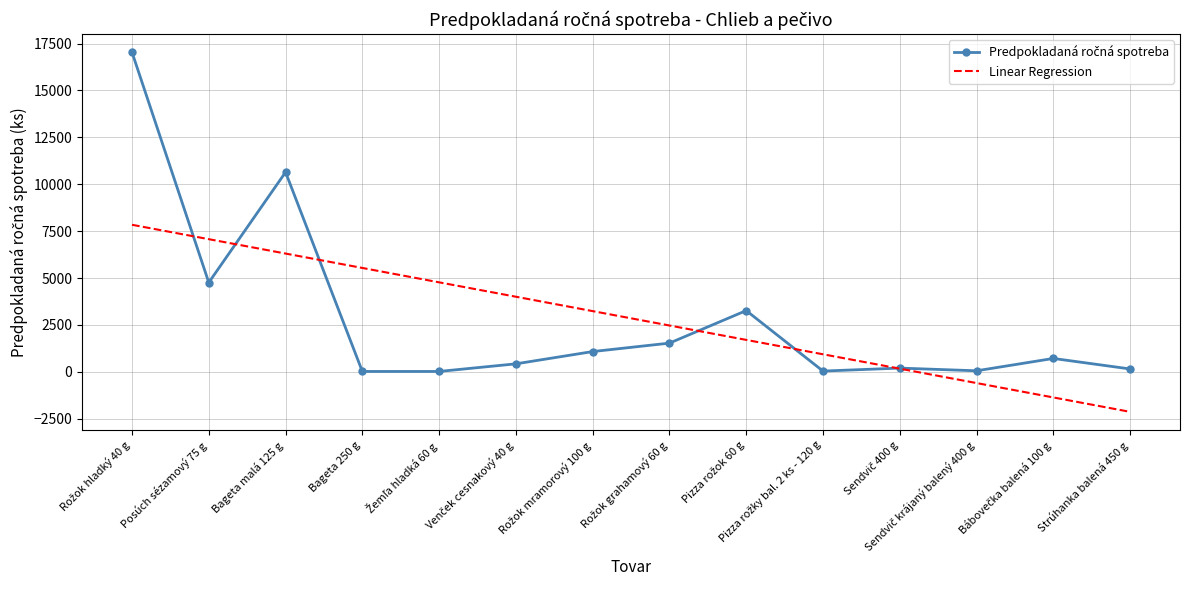

What is the greatest value displayed?

17036.0